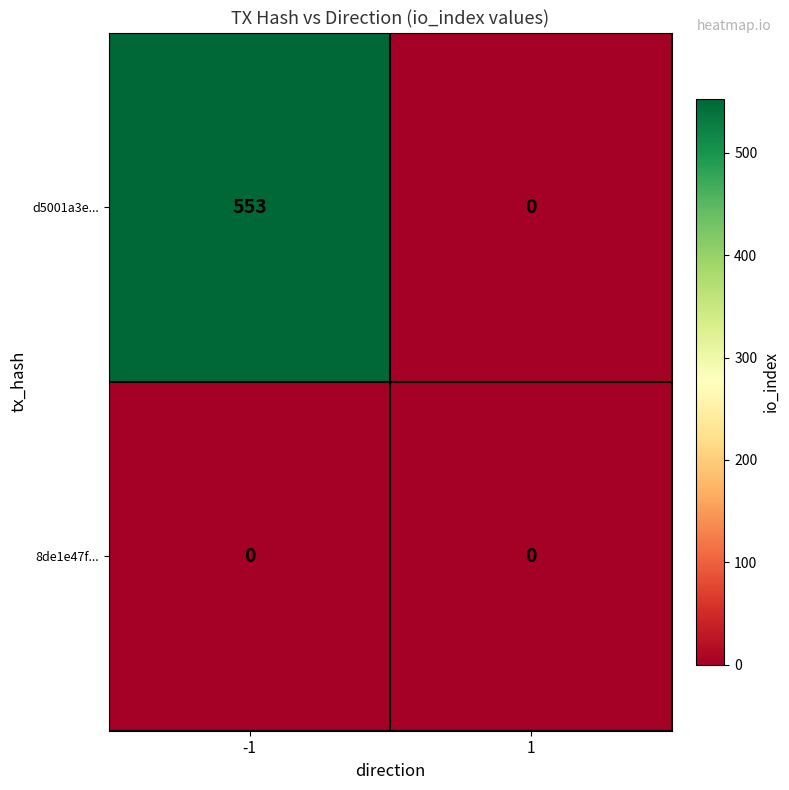

Reading right to left, list all the values displayed in this chart.

d5001a3e...: 0	553
8de1e47f...: 0	0